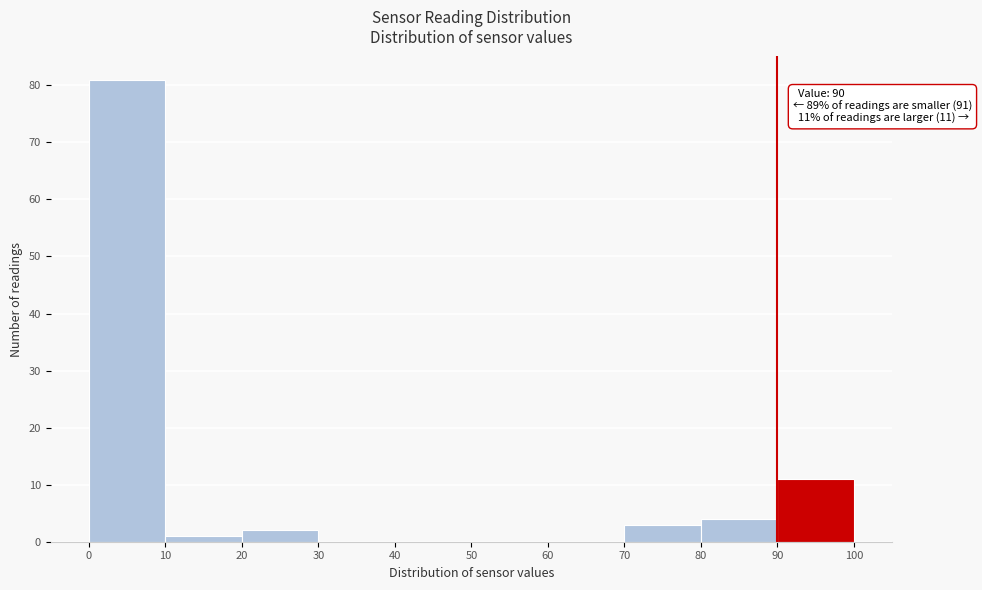

Which range on the x-axis has the tallest bar?

0 to 10